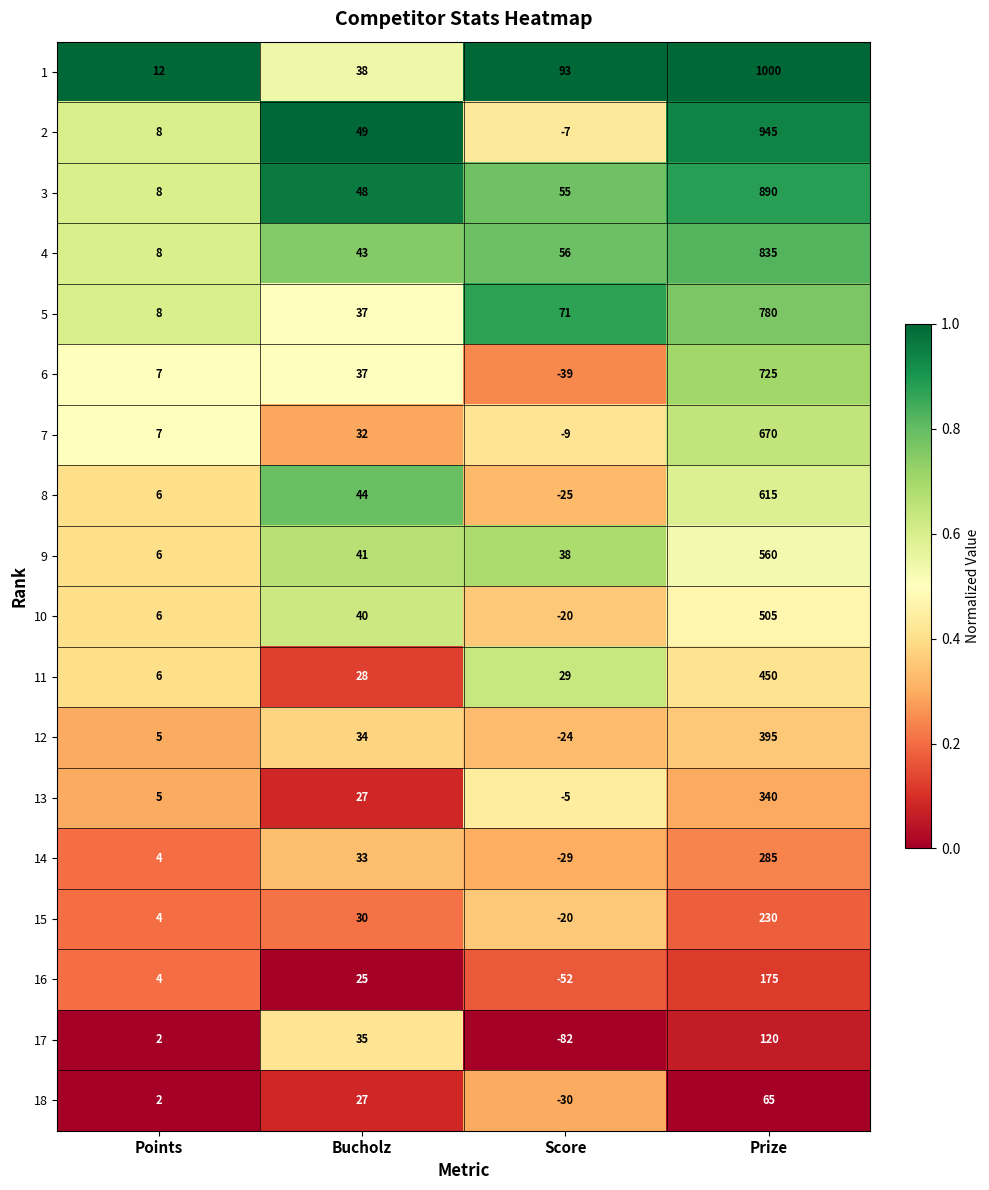

Is it true that 7 equals 347 at Prize?

False